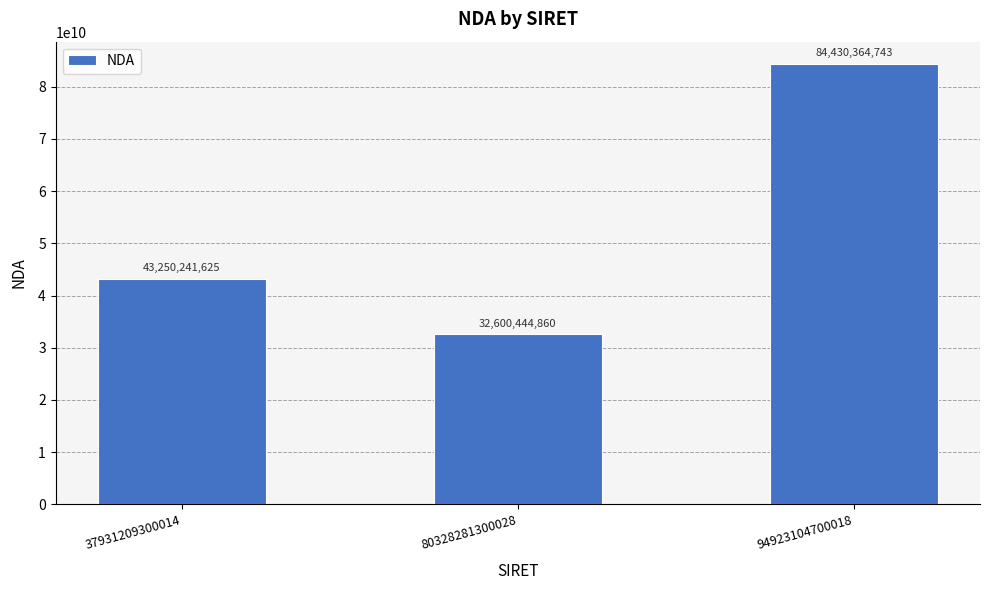

Does the chart contain stacked bars?

No